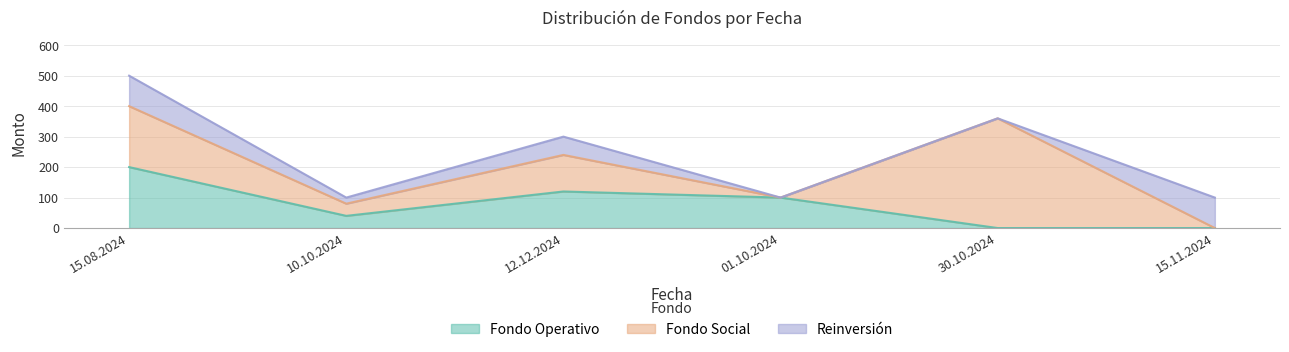

At 15.11.2024, list the series in order from largest to smallest.

Reinversión, Fondo Operativo, Fondo Social